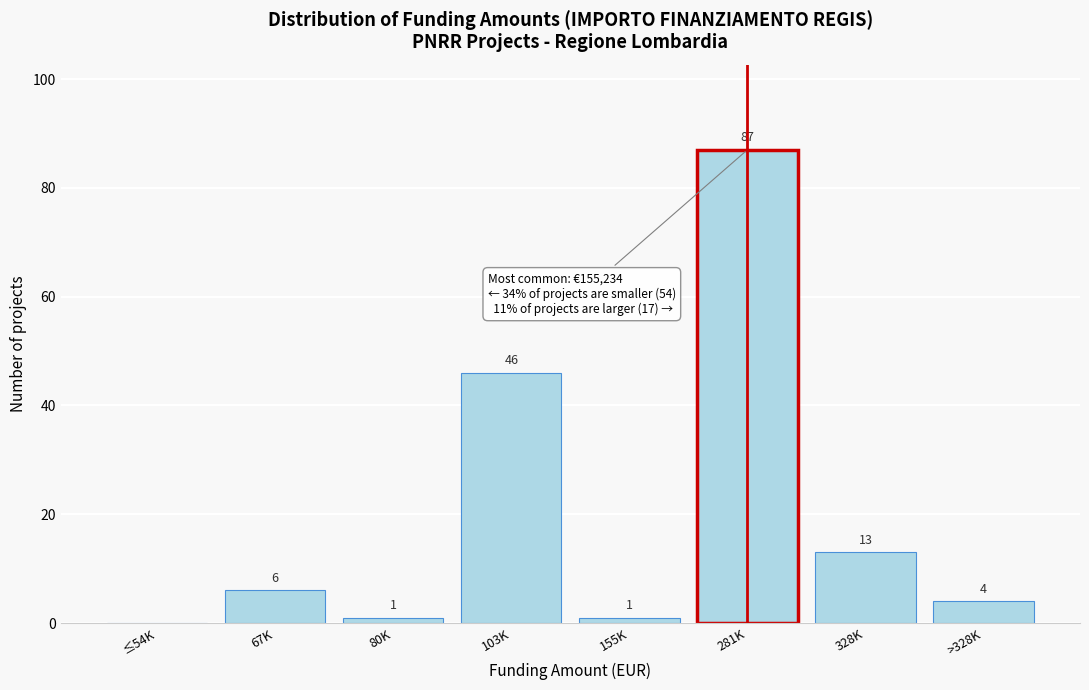

Reading left to right, list all the values displayed in this chart.

≤54K=0	67K=6	80K=1	103K=46	155K=1	281K=87	328K=13	>328K=4